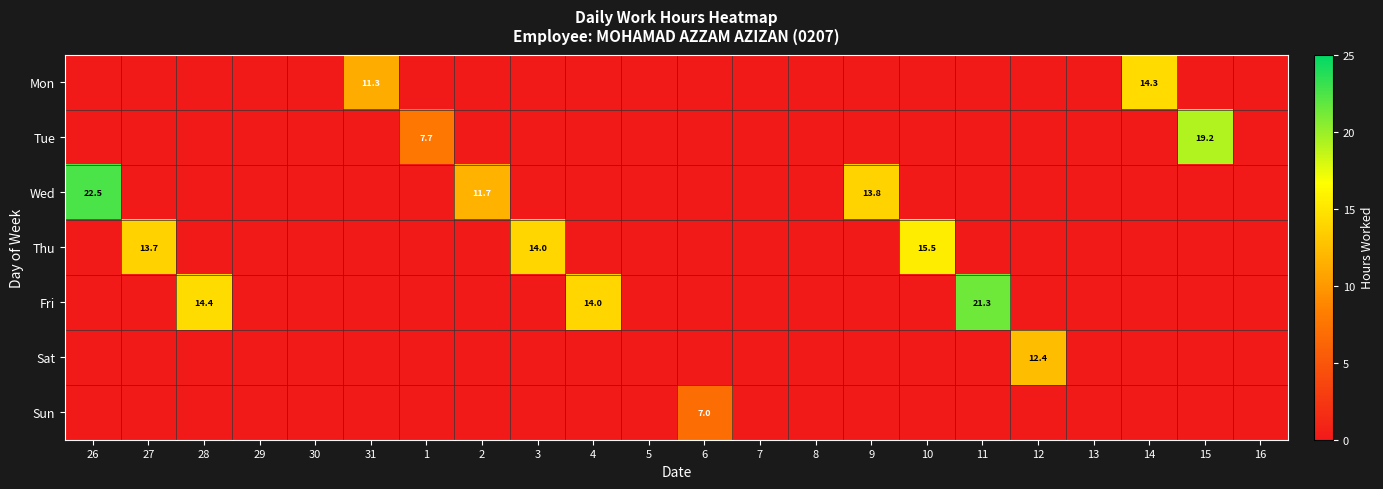

True or false: Tue has a value of 26.9 at 15.

False